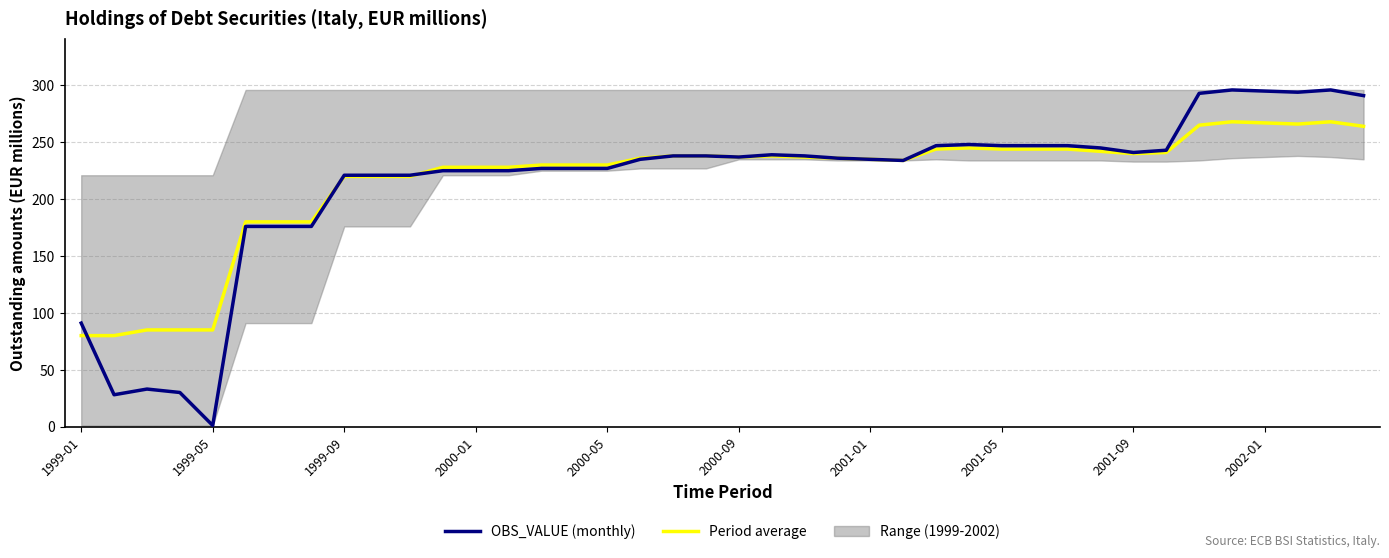

List the series in order of their overall mean, lowest first.

OBS_VALUE (monthly), Period average